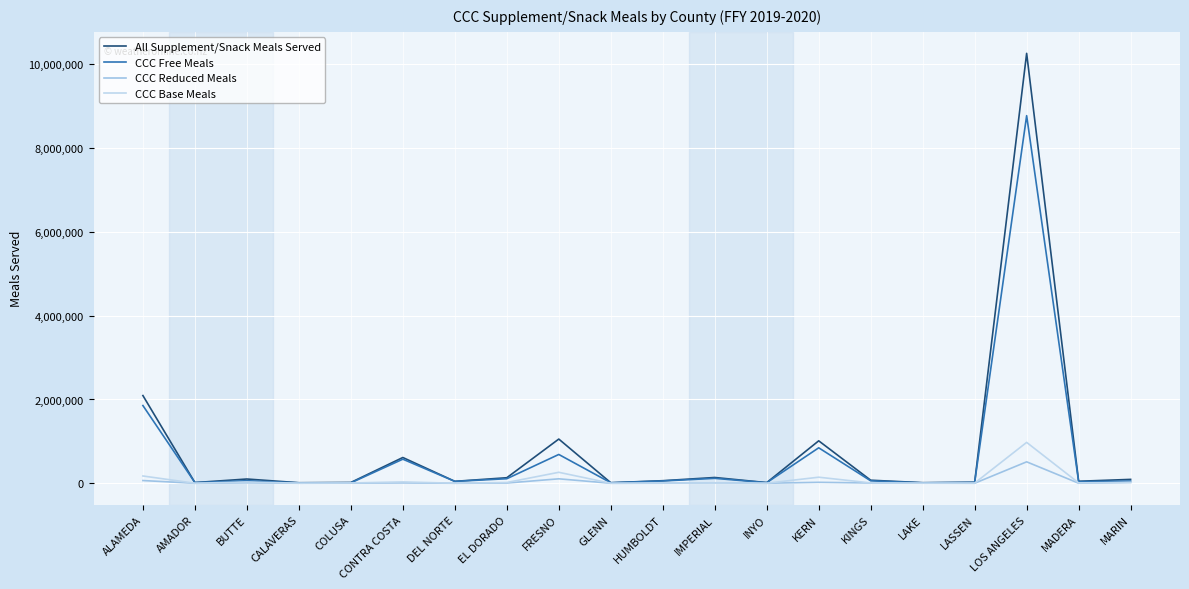

Reading right to left, extract all data points from this chart.

All Supplement/Snack Meals Served: MARIN=92427	MADERA=47654	LOS ANGELES=10262383	LASSEN=23578	LAKE=13575	KINGS=72642	KERN=1013007	INYO=15332	IMPERIAL=137605	HUMBOLDT=61060	GLENN=12311	FRESNO=1055044	EL DORADO=131830	DEL NORTE=45861	CONTRA COSTA=614816	COLUSA=19077	CALAVERAS=12511	BUTTE=101275	AMADOR=16088	ALAMEDA=2093448
CCC Free Meals: MARIN=52969	MADERA=37944	LOS ANGELES=8775039	LASSEN=19300	LAKE=9450	KINGS=58016	KERN=846288	INYO=13979	IMPERIAL=117263	HUMBOLDT=54743	GLENN=11696	FRESNO=687461	EL DORADO=108259	DEL NORTE=44720	CONTRA COSTA=575011	COLUSA=9179	CALAVERAS=9739	BUTTE=60281	AMADOR=16088	ALAMEDA=1854944
CCC Reduced Meals: MARIN=20097	MADERA=1045	LOS ANGELES=511649	LASSEN=449	LAKE=2160	KINGS=6714	KERN=22276	INYO=410	IMPERIAL=11194	HUMBOLDT=1765	GLENN=272	FRESNO=105946	EL DORADO=5195	DEL NORTE=439	CONTRA COSTA=8400	COLUSA=3027	CALAVERAS=1039	BUTTE=10379	AMADOR=0	ALAMEDA=64909
CCC Base Meals: MARIN=19361	MADERA=8665	LOS ANGELES=975695	LASSEN=3829	LAKE=1965	KINGS=7912	KERN=144443	INYO=943	IMPERIAL=9148	HUMBOLDT=4552	GLENN=343	FRESNO=261637	EL DORADO=18376	DEL NORTE=702	CONTRA COSTA=31405	COLUSA=6871	CALAVERAS=1733	BUTTE=30615	AMADOR=0	ALAMEDA=173595